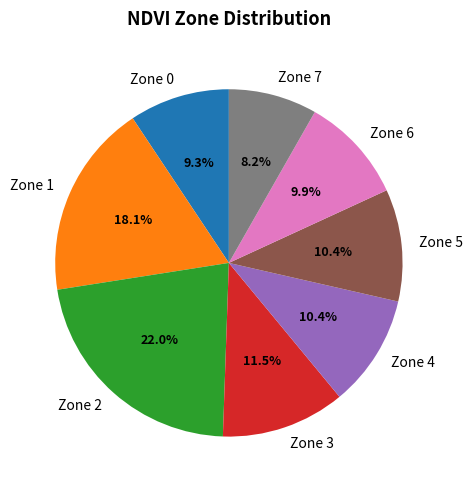

Which category has the smallest portion of the pie?

Zone 7